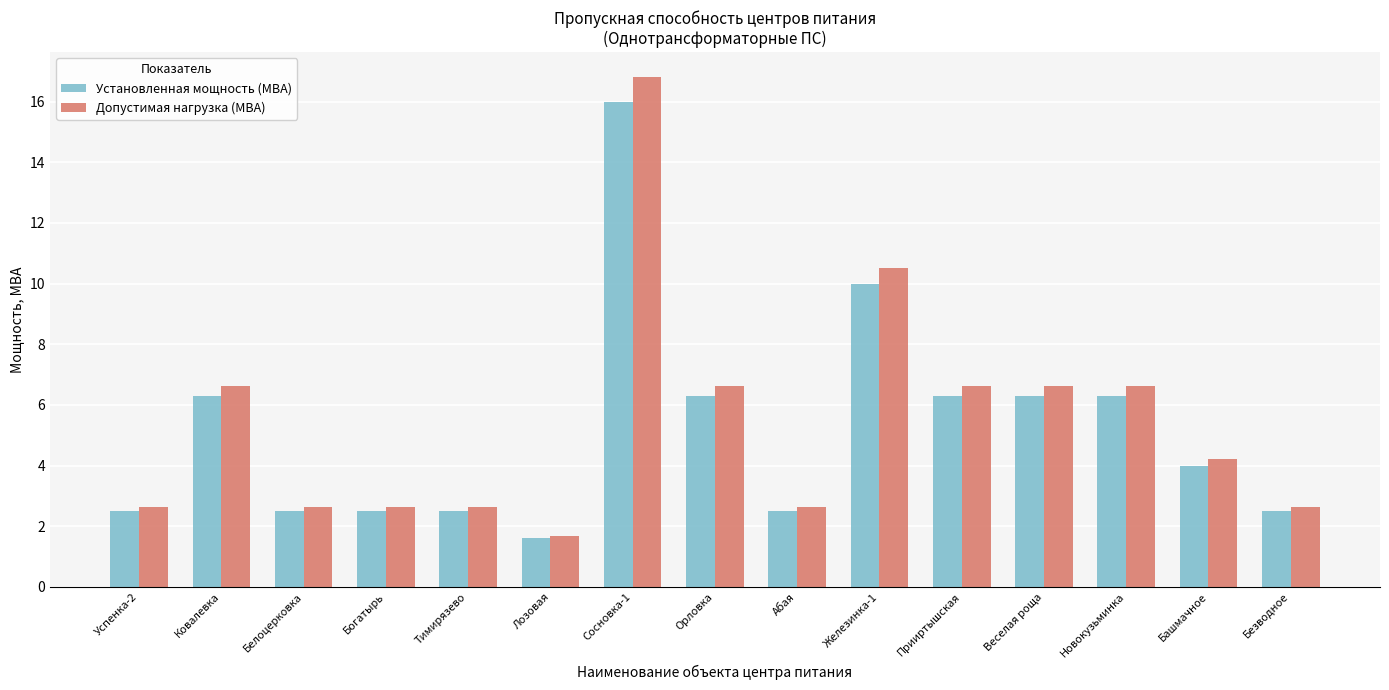

What is the approximate value of Допустимая нагрузка (МВА) at Богатырь?

2.6